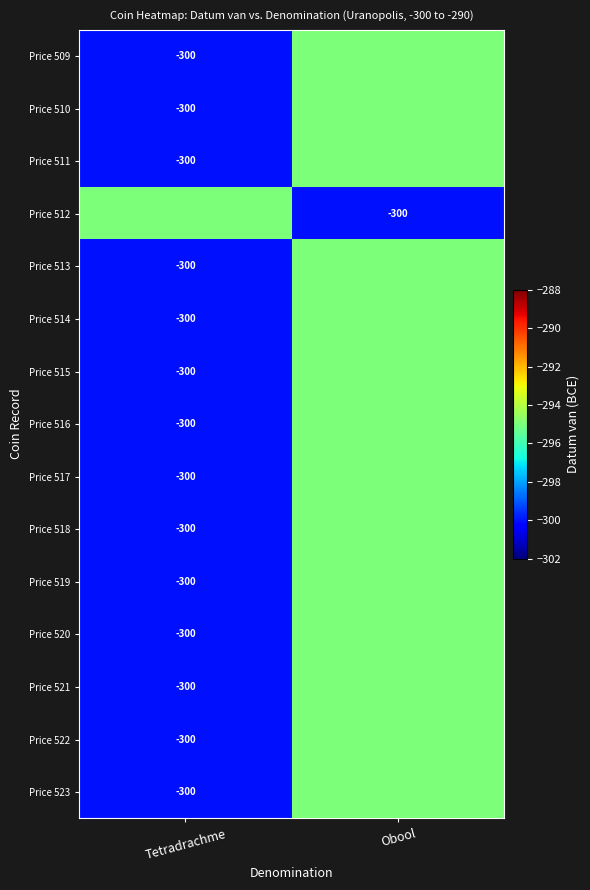

Is it true that Price 515 equals -300 at Tetradrachme?

True